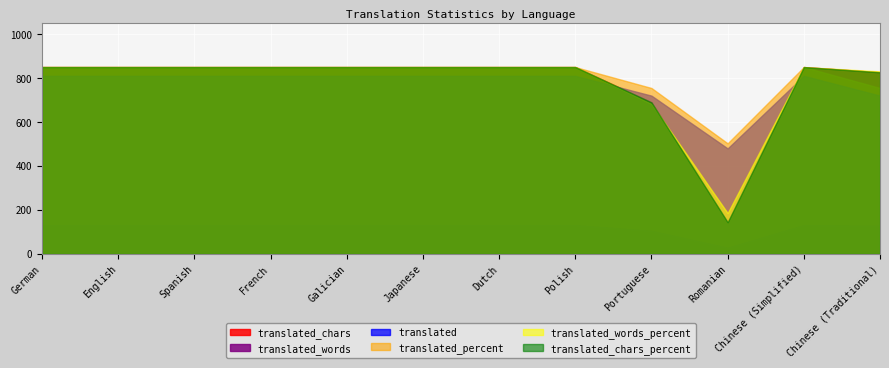

At which label is translated_chars closest to 497?

Portuguese